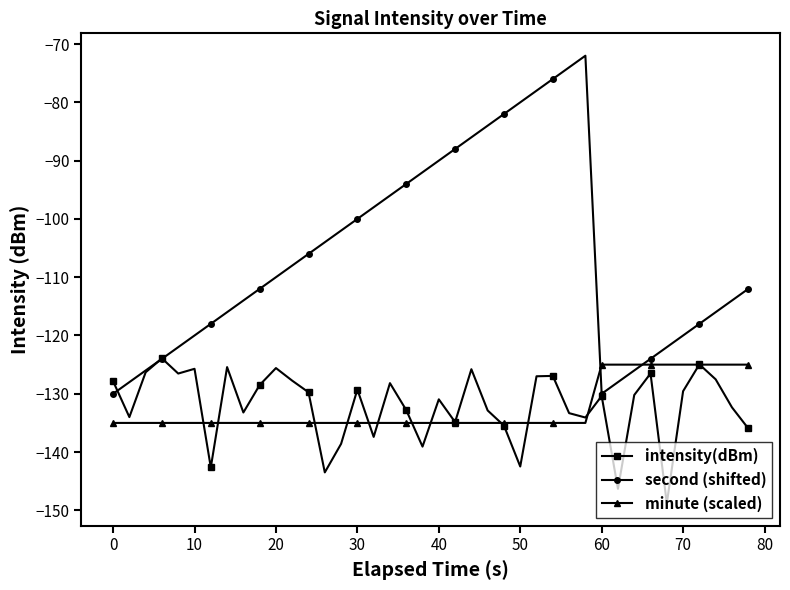

What is the difference between the maximum and minimum values in the intensity(dBm) series?

24.9